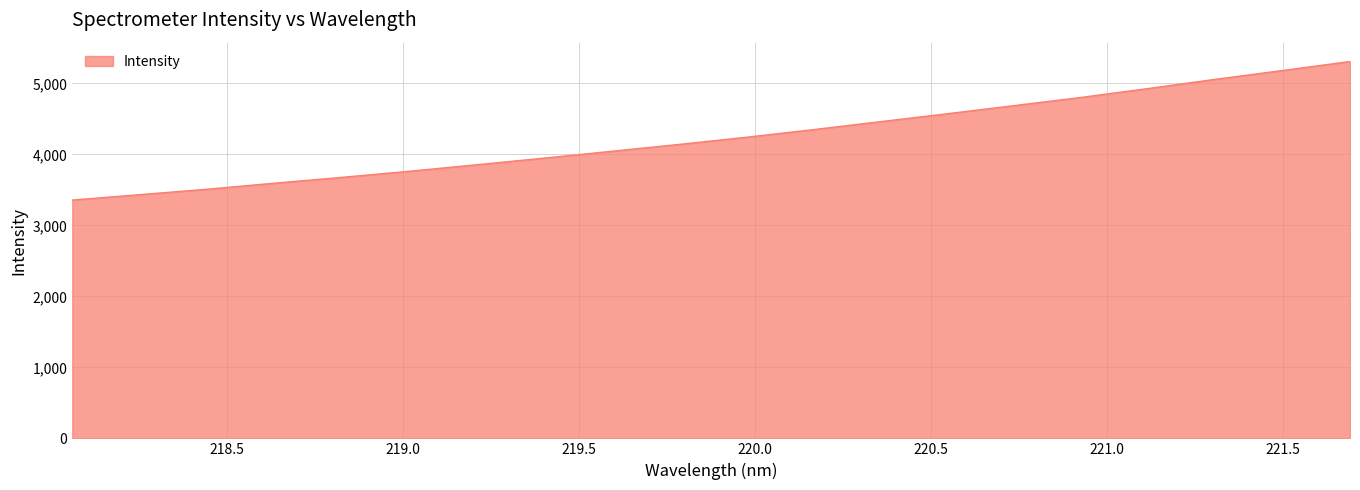

What is the sum of all values?

84892.1